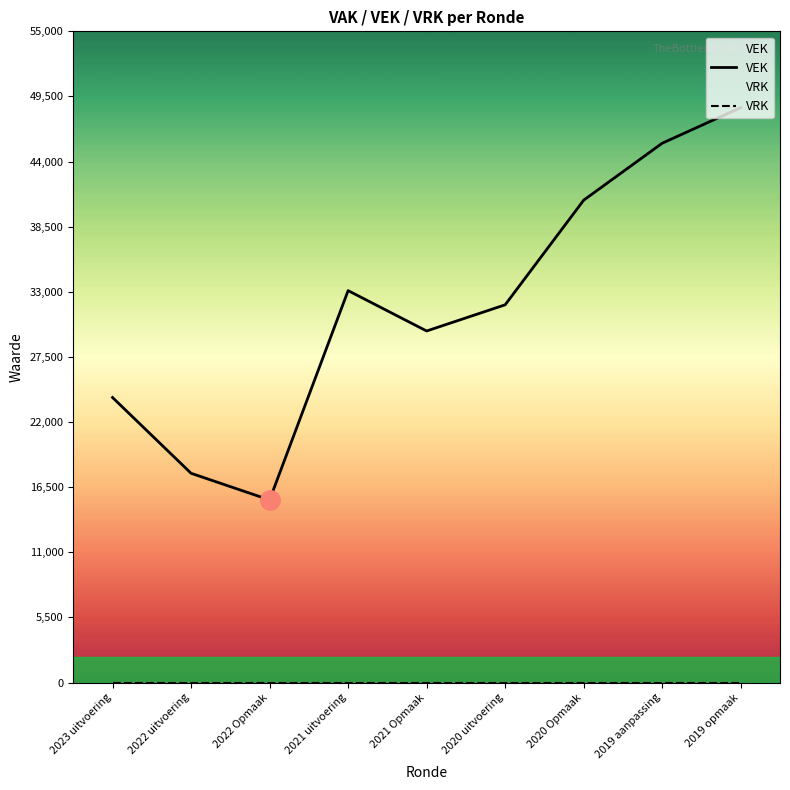

How many interior local valleys does the VEK series have?

2